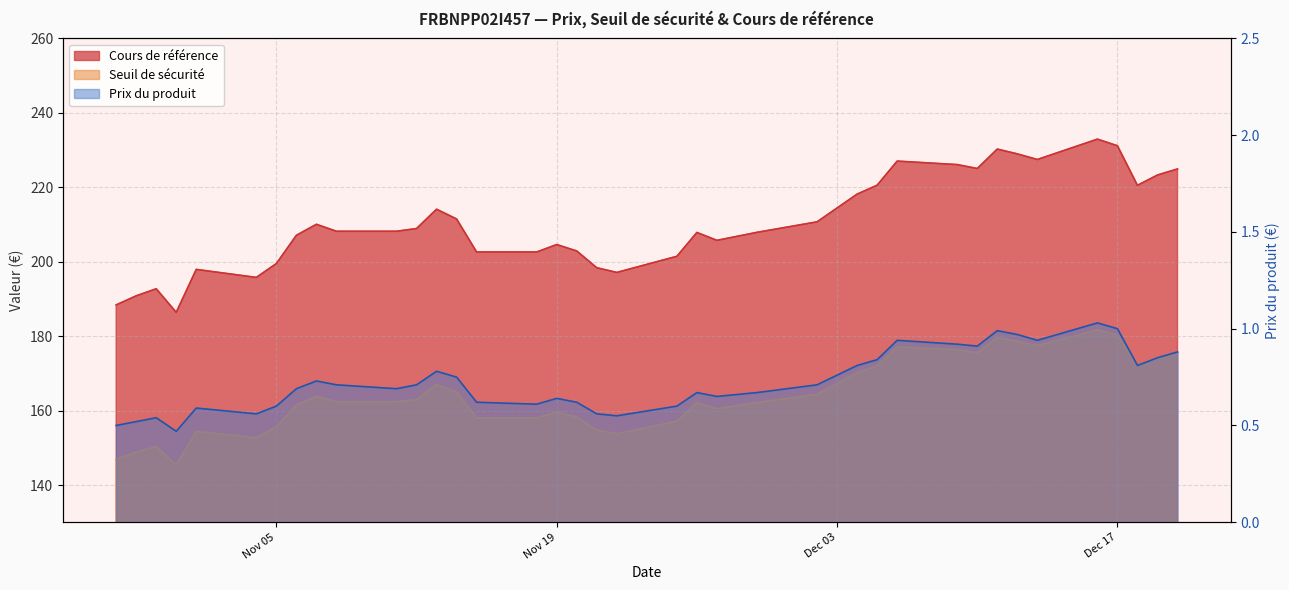

What is the value of the Cours de référence point at the 30th from the left?

225.0